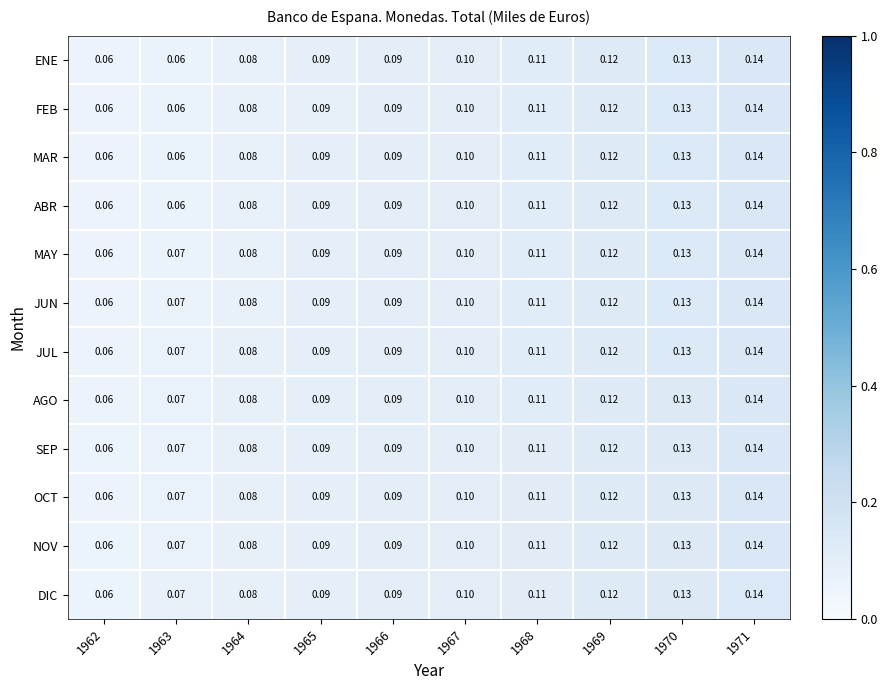

Is the value of SEP at 1970 greater than the value of FEB at 1965?

Yes